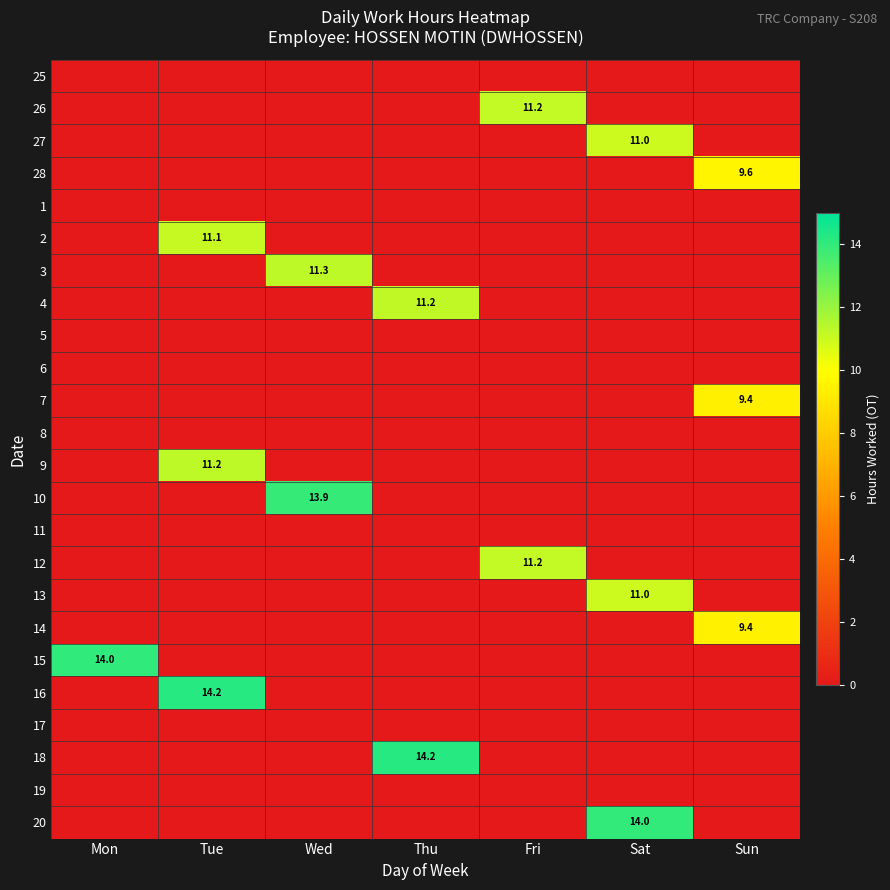

The 27 series shows -6.8 at Fri. True or false?

False